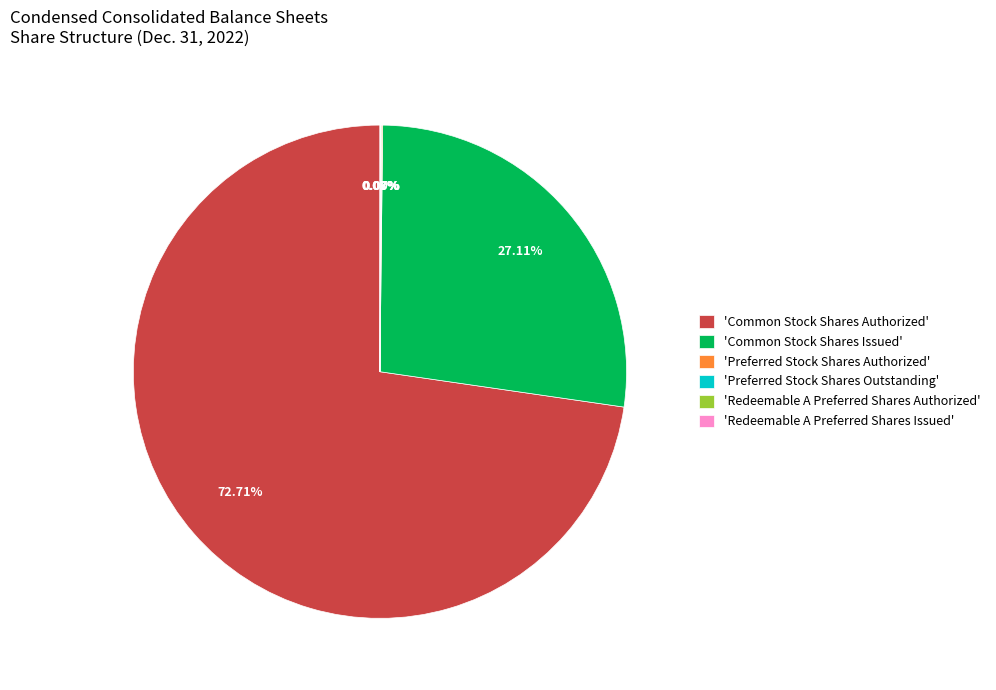

Which category has the biggest portion of the pie?

'Common Stock Shares Authorized'